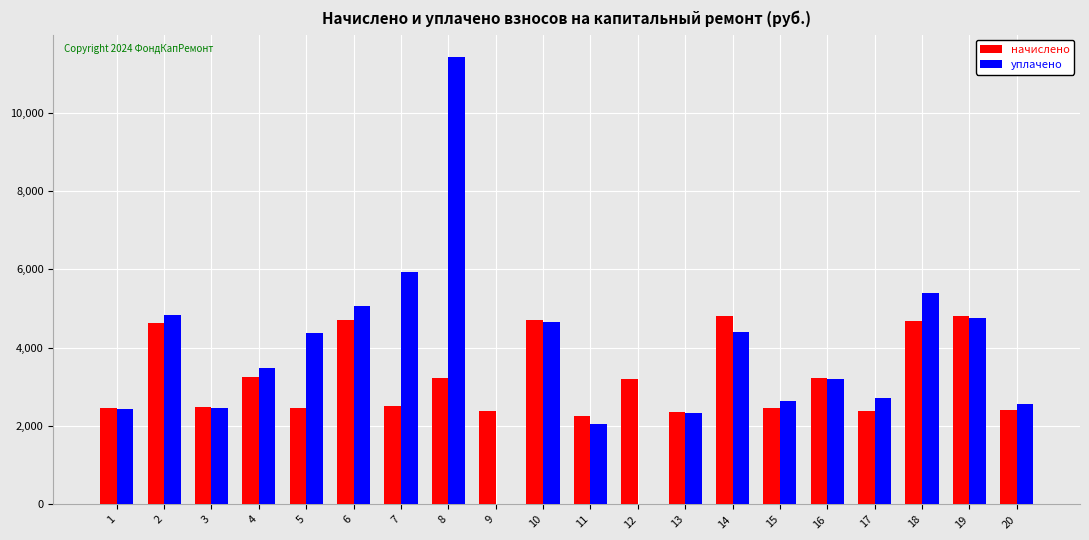

What is the maximum value shown in the chart?

11420.2